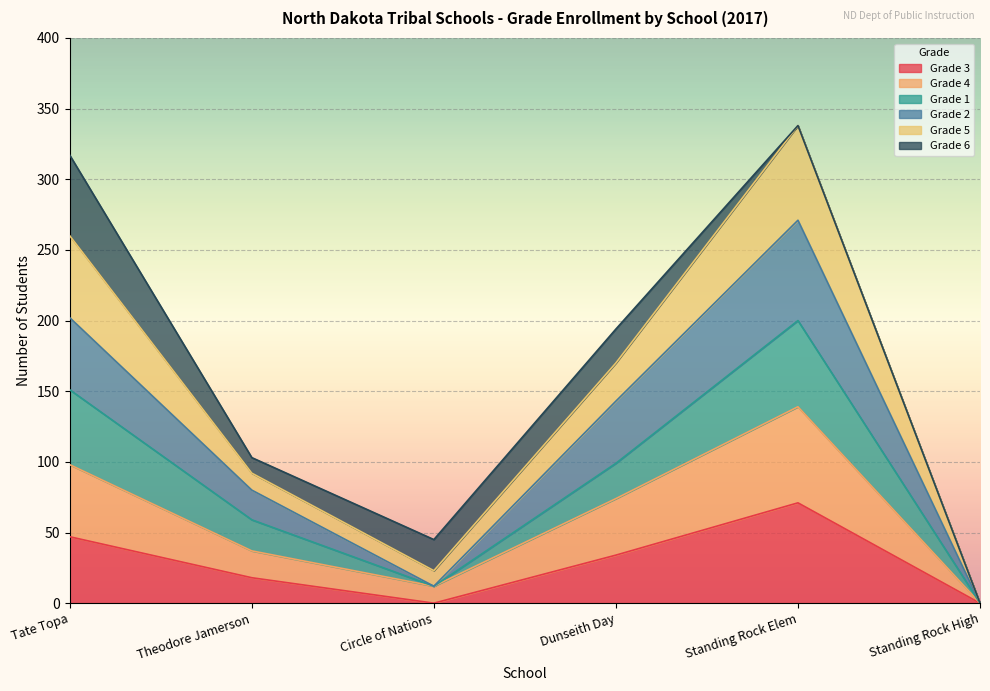

What is the label of the 6th point from the right?

Tate Topa